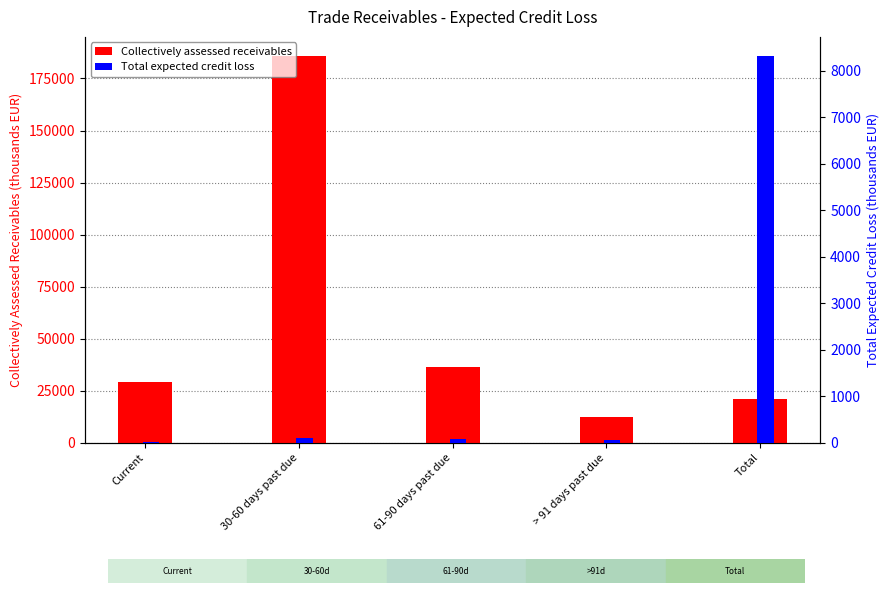

How many series are shown in this chart?

2